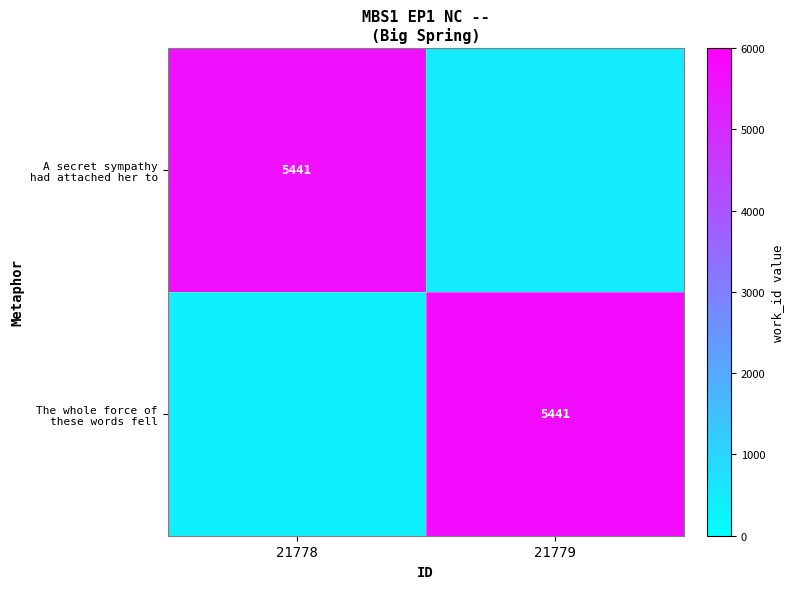

List the series in order of their overall mean, highest first.

The whole force of these words fell, A secret sympathy had attached her to